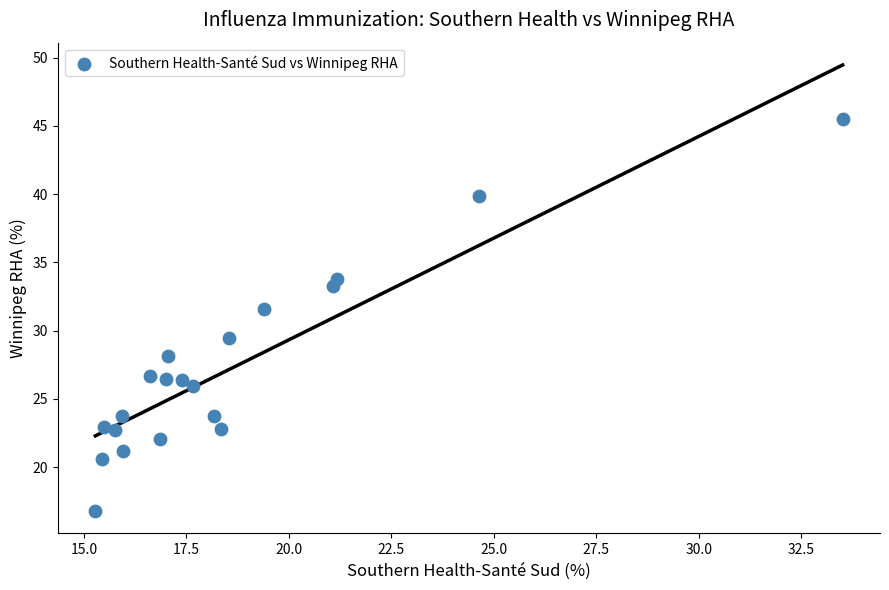

What is the range of Y values (max minus min)?

28.8